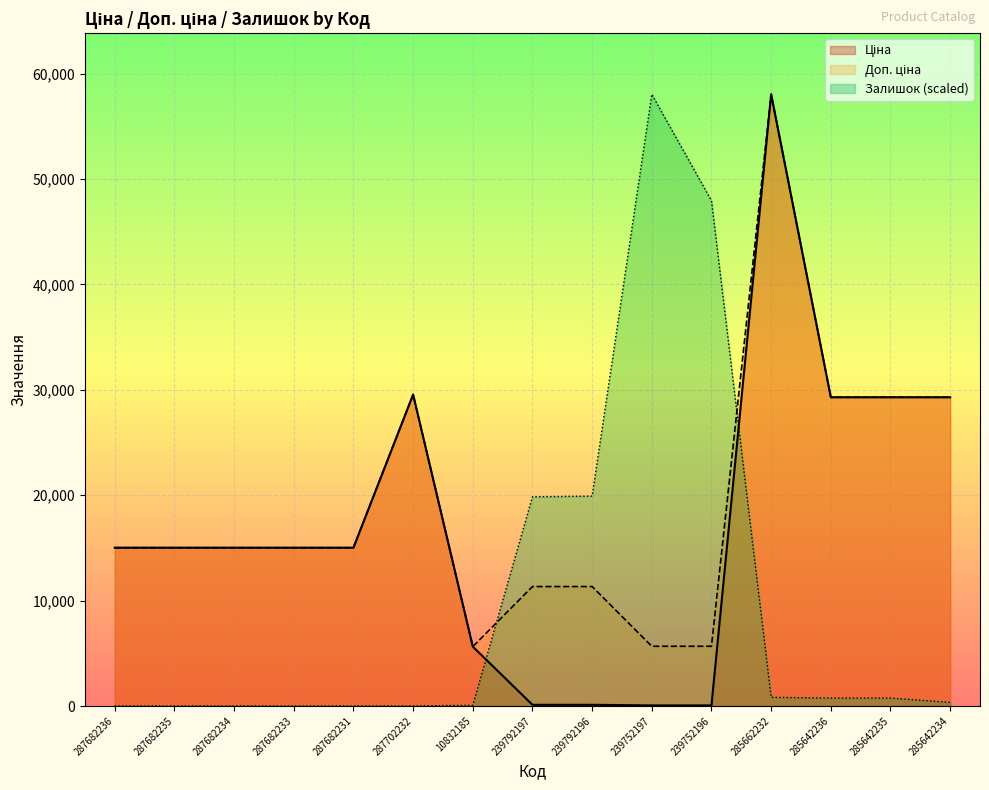

What is the sum of all Ціна values?

256542.6